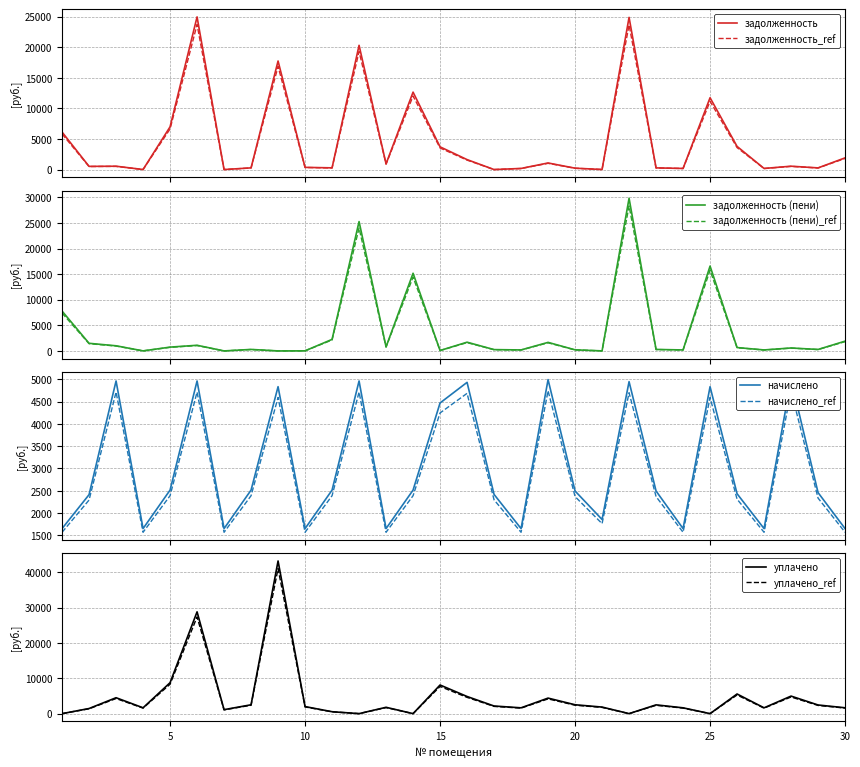

Rank the series at 19 from lowest to highest value.

задолженность, задолженность (пени), уплачено, начислено